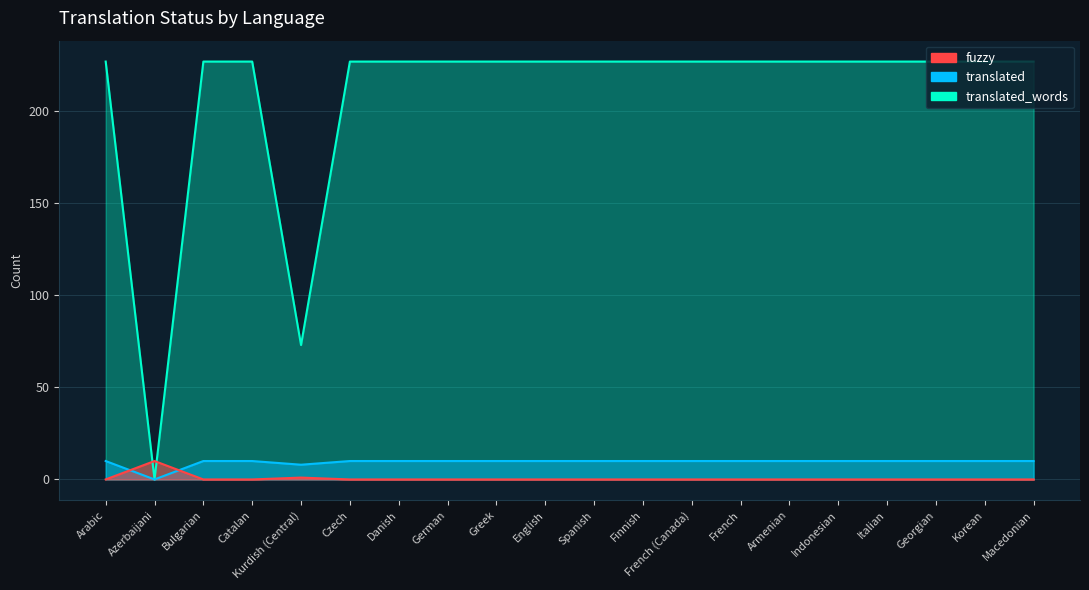

How many interior local valleys does the translated_words series have?

2